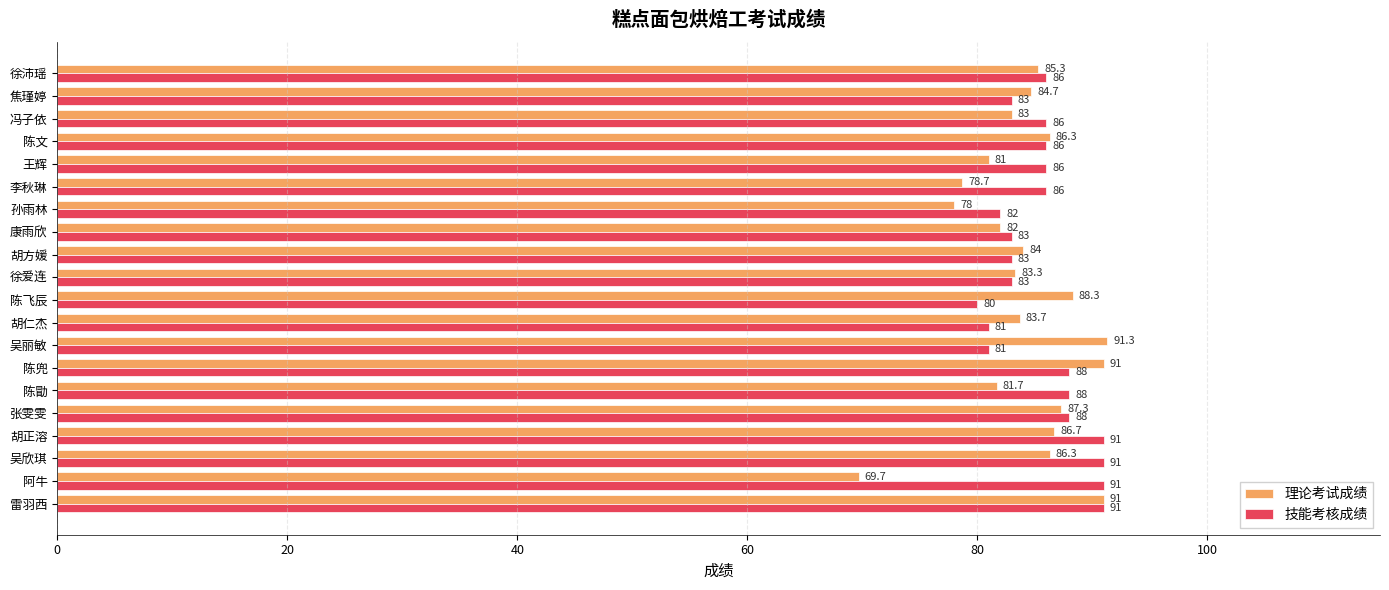

What is the maximum value shown in the chart?

91.3